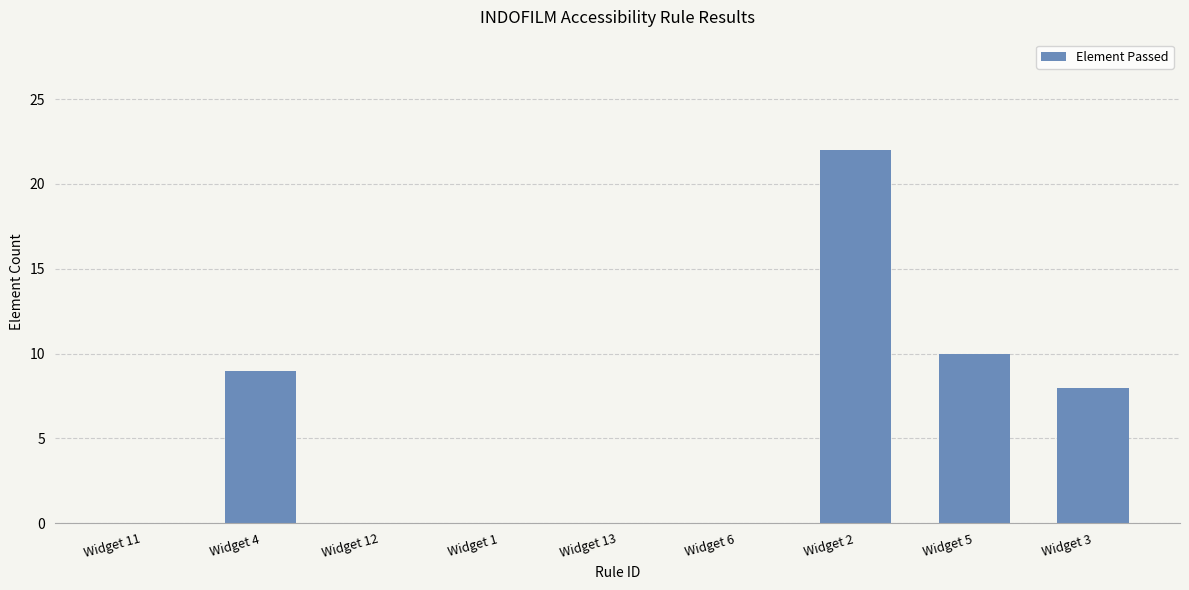

Count the number of categories in the chart.

9